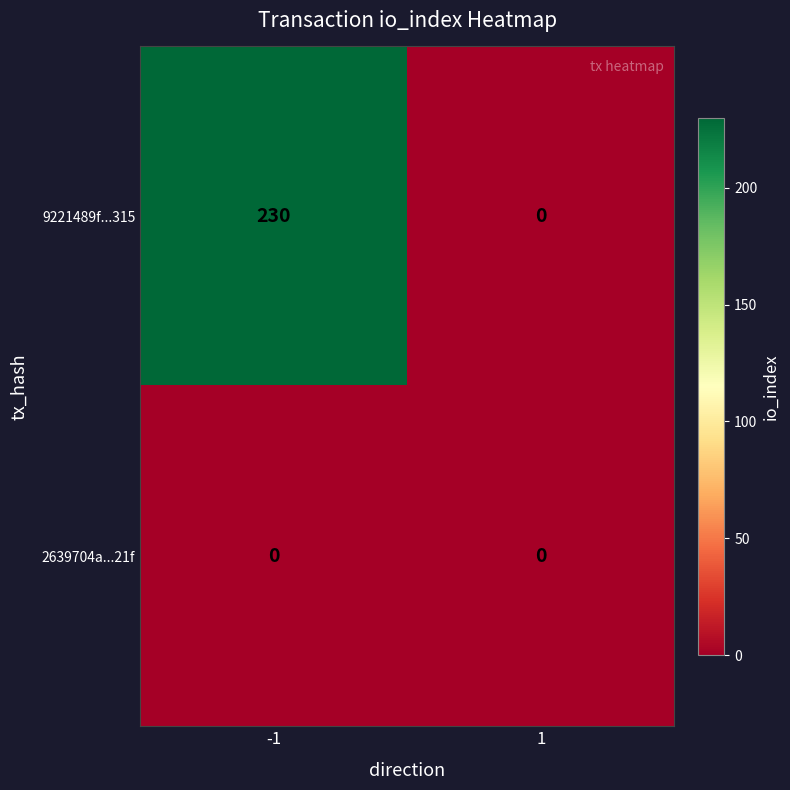

Which series has the largest total across all categories?

9221489f...315